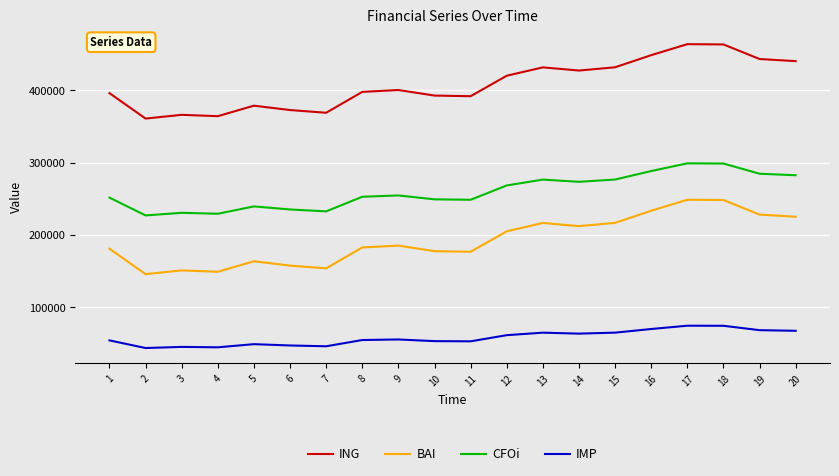

What is the difference between the CFOi values at 17 and 8?

46200.3